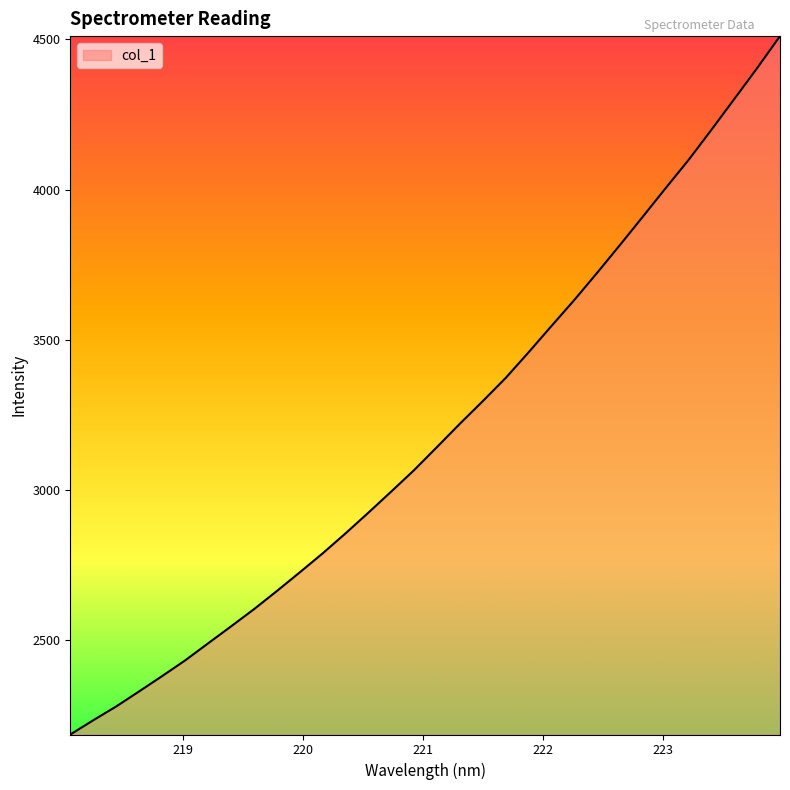

Count the number of data series in this chart.

1